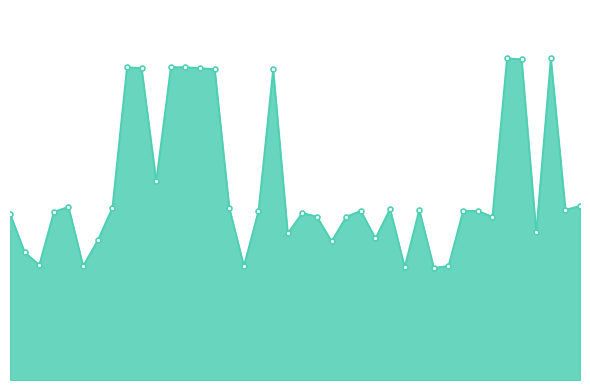

Count the number of data series in this chart.

1